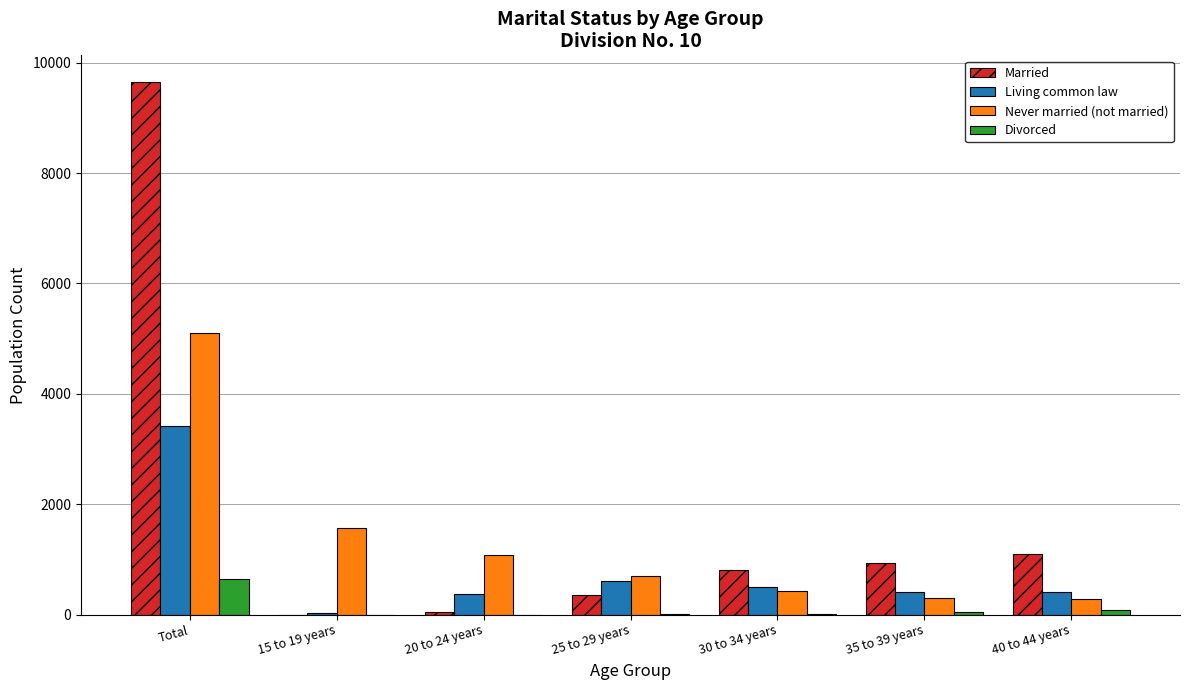

Is the value of Divorced at 15 to 19 years greater than the value of Married at 25 to 29 years?

No